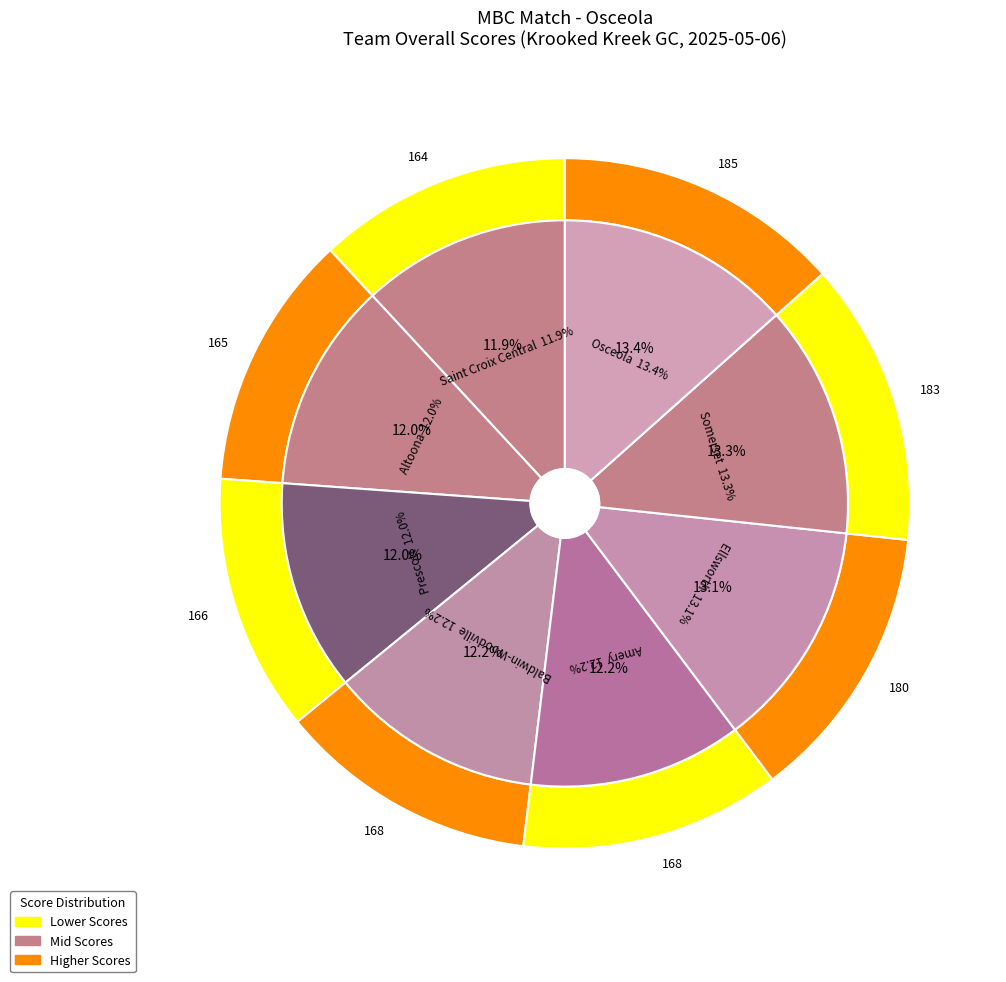

How many segments does this pie chart have?

8